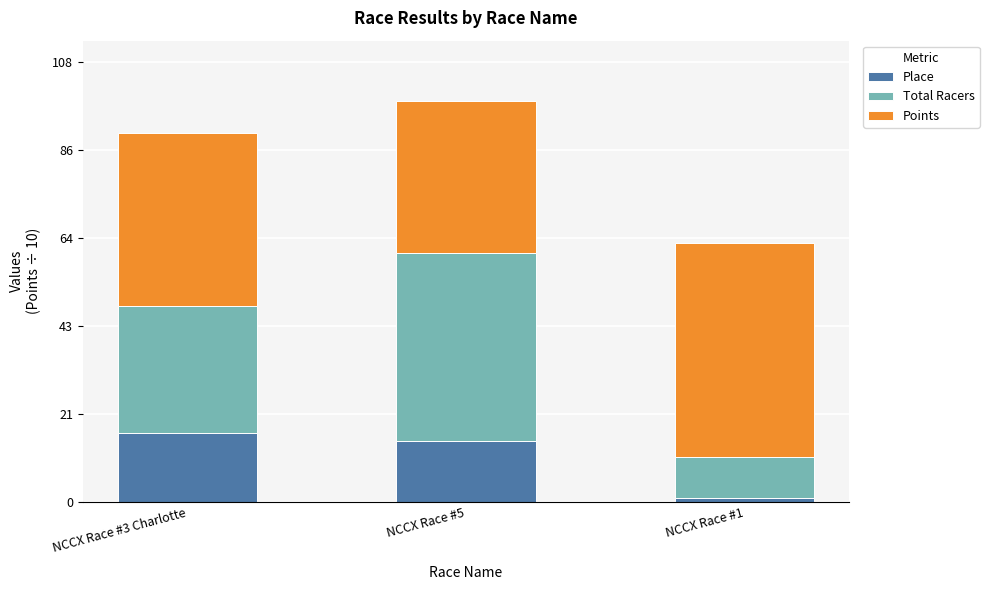

At which category is the sum across all series the highest?

NCCX Race #5